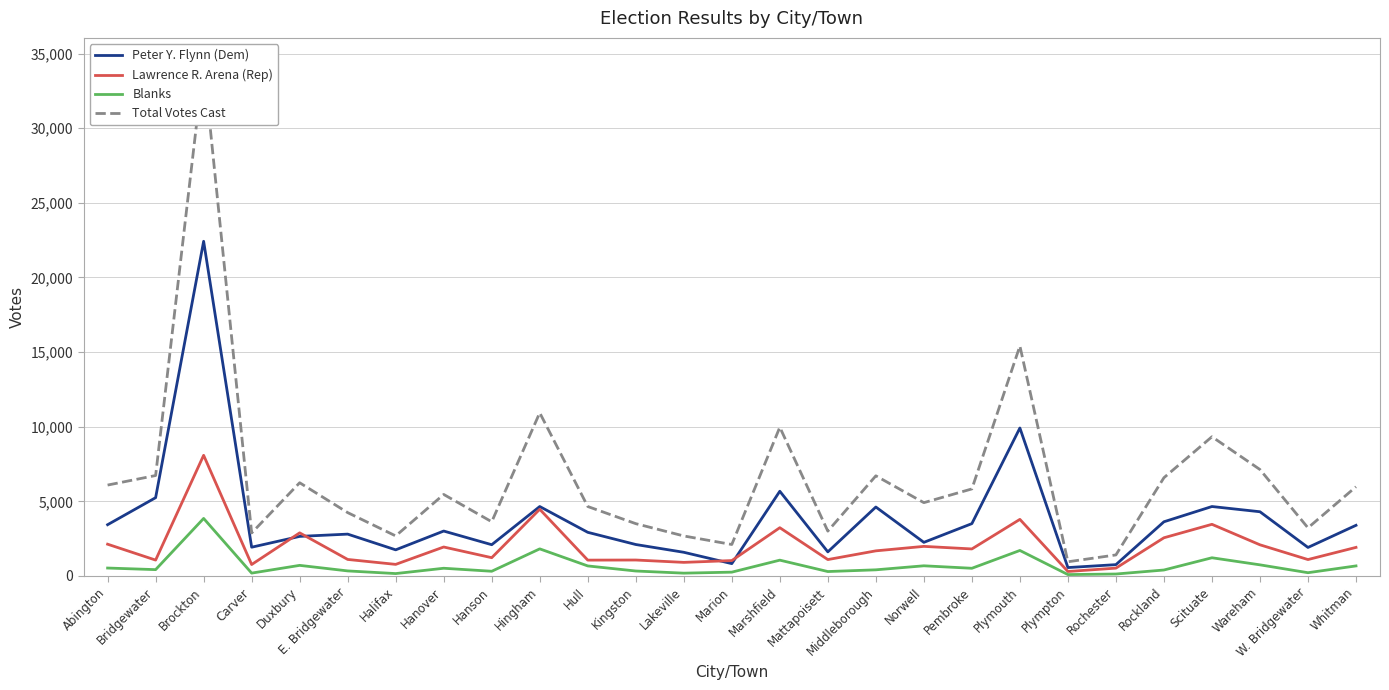

What is the average value of the Lawrence R. Arena (Rep) series?

2000